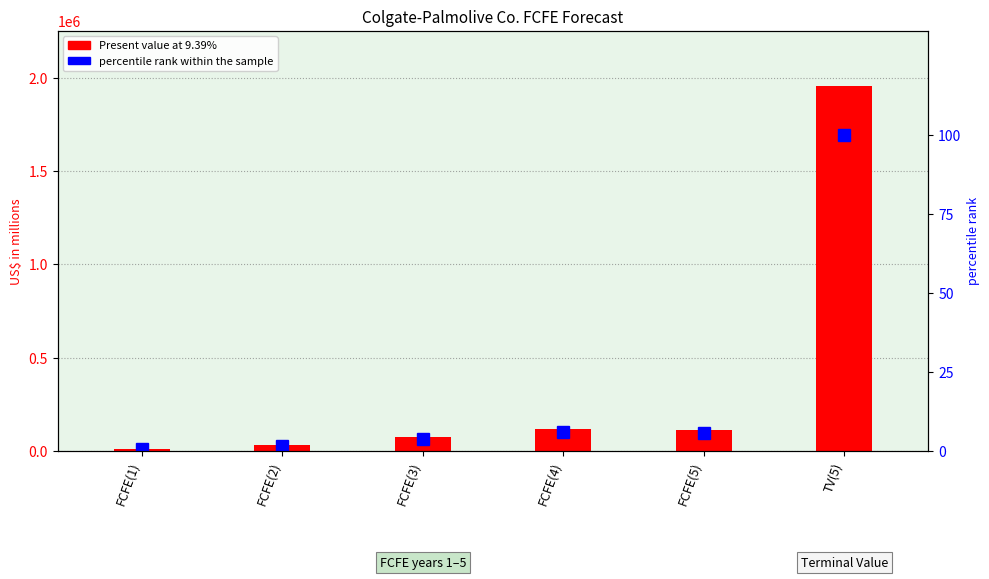

How many categories are shown in the chart?

6